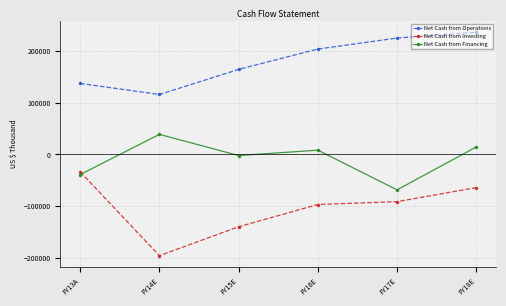

Which series has the widest spread of values?

Net Cash from Investing